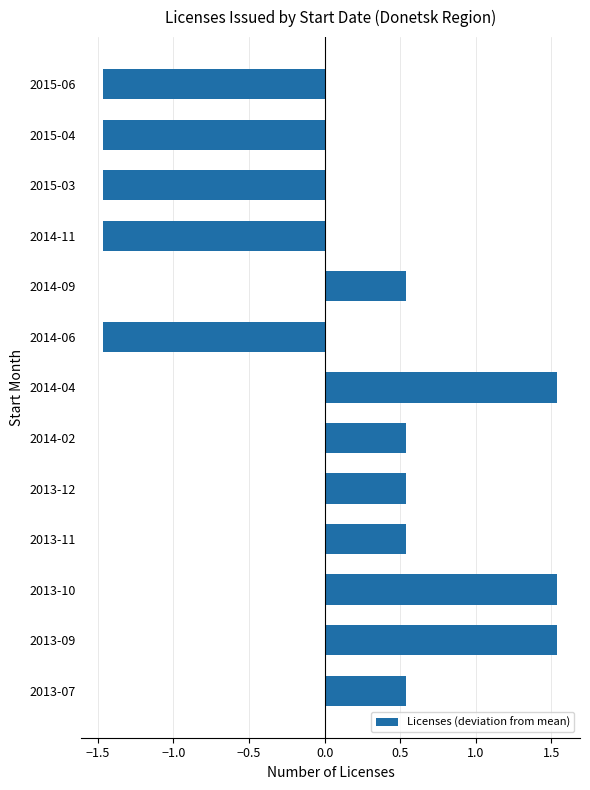

What is the change in value from 2013-12 to 2014-11?

-2.0